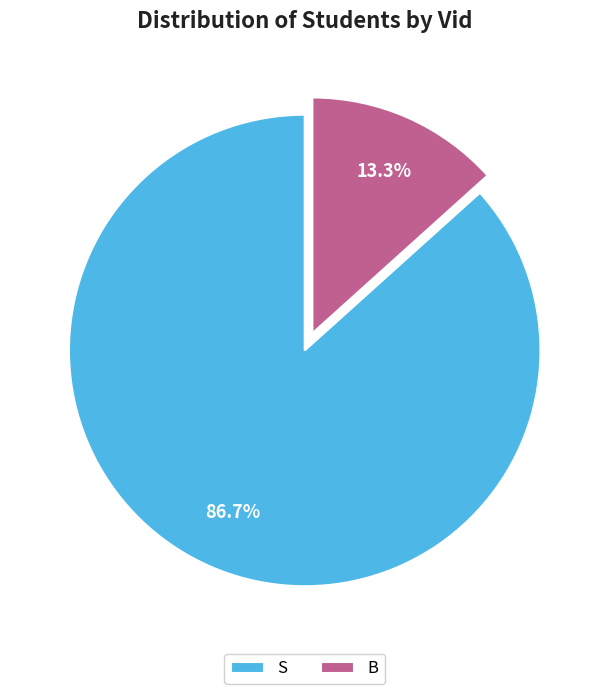

What is the smallest slice in the pie chart?

B